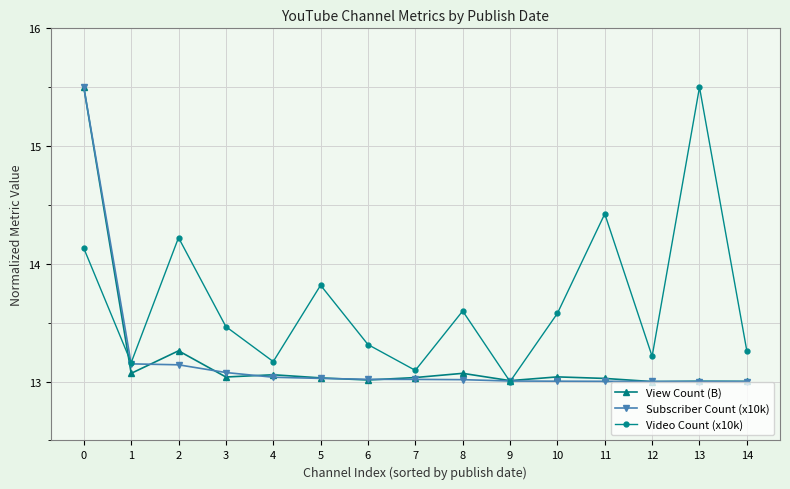

What is the total value across all series at 9?

39.0